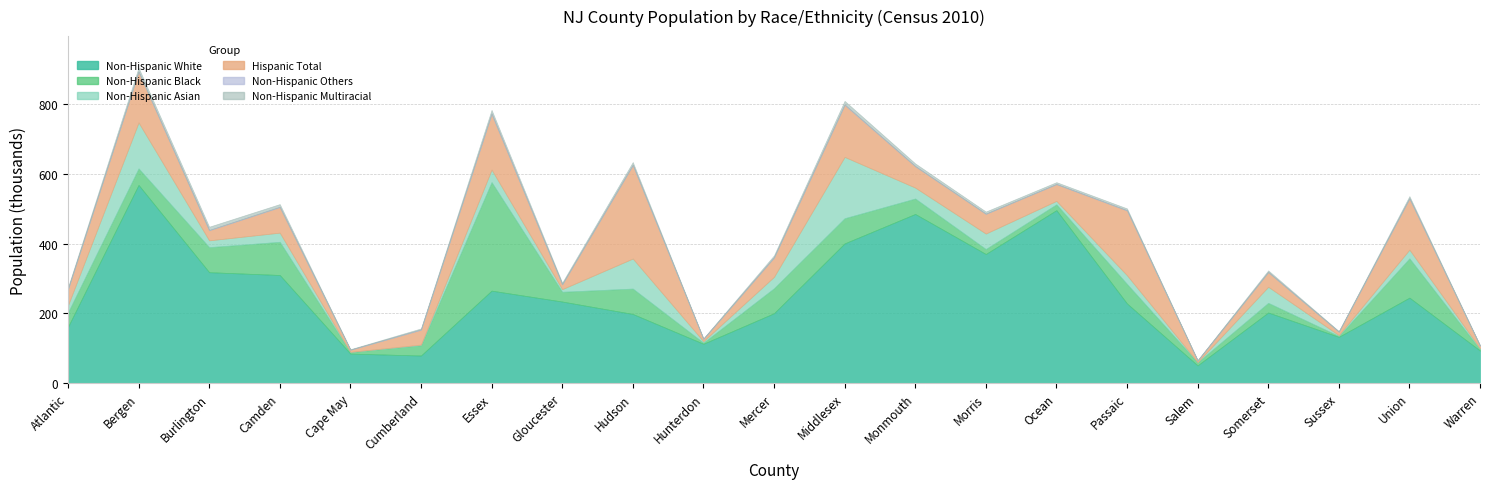

At how many categories does at least one series exceed 421414?

3